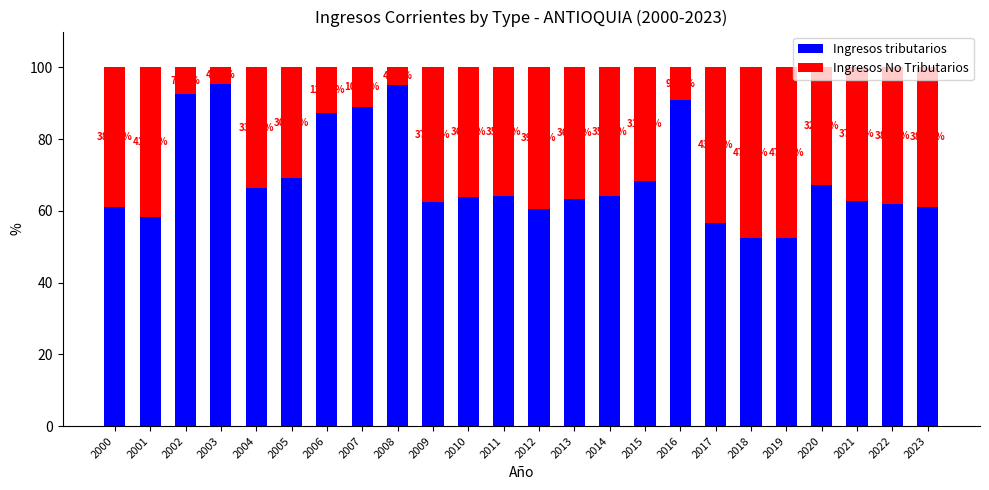

How many data points in Ingresos tributarios are less than 64?

12